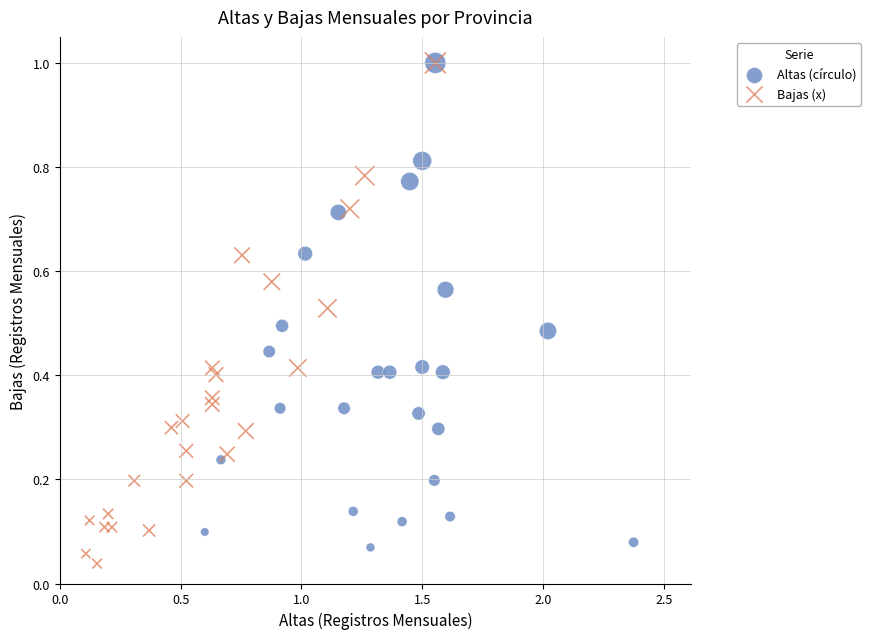

Which series has the widest spread of Y values?

Bajas (x)